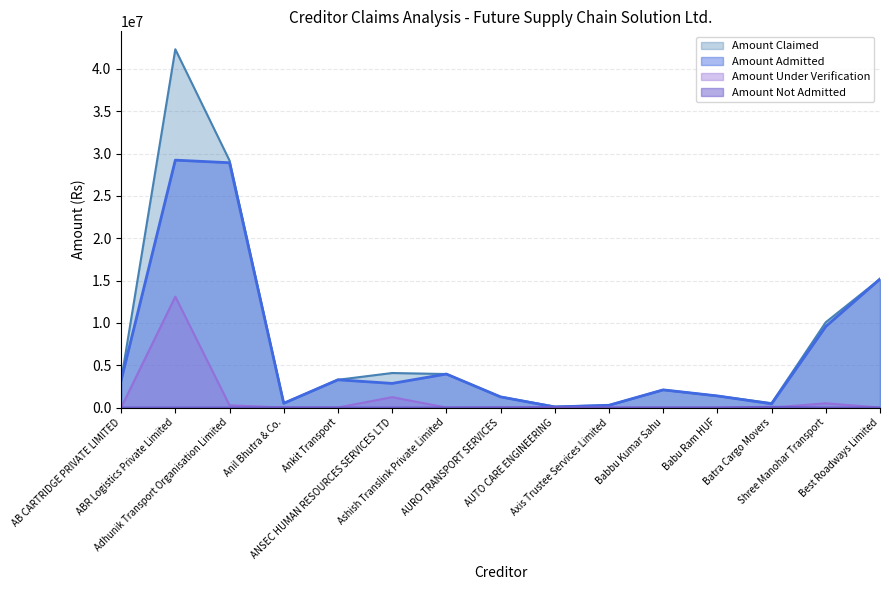

What is the spread (max minus min) of values at Adhunik Transport Organisation Limited?

29182501.0